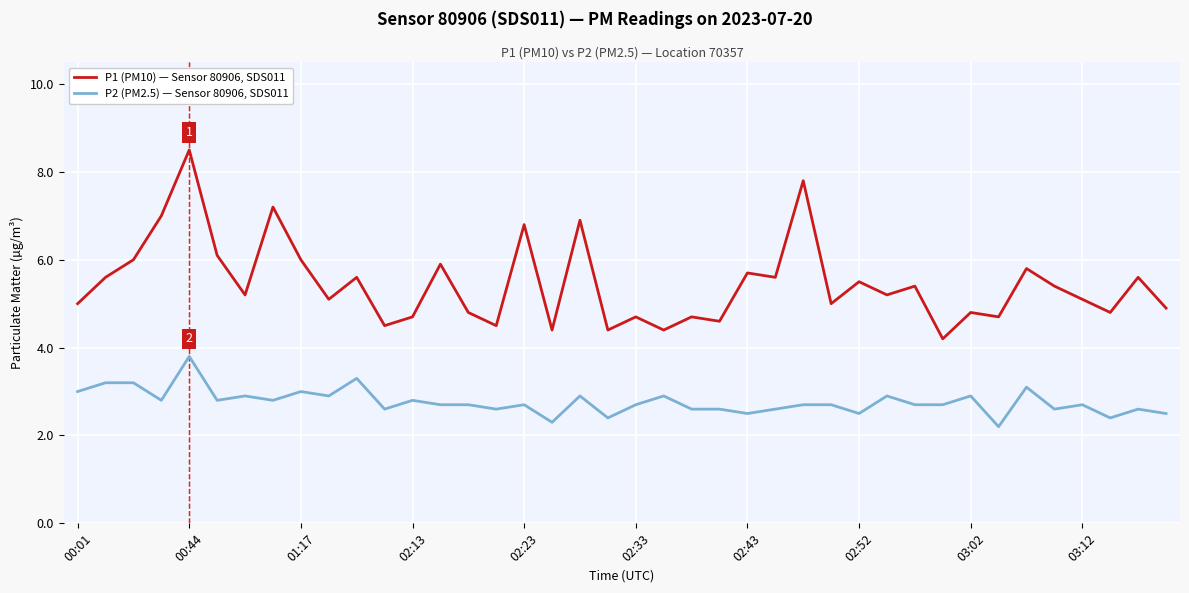

How many lines are shown in the chart?

2